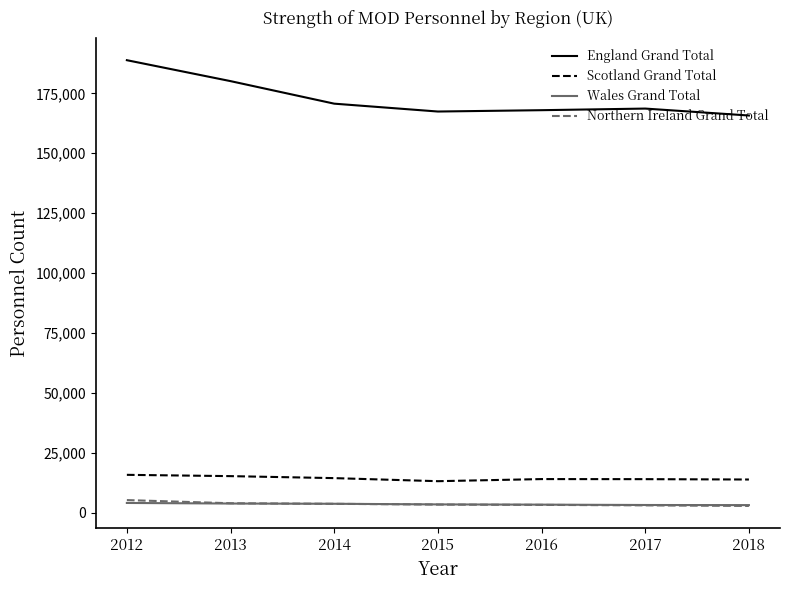

What is the maximum value for Scotland Grand Total?

15880